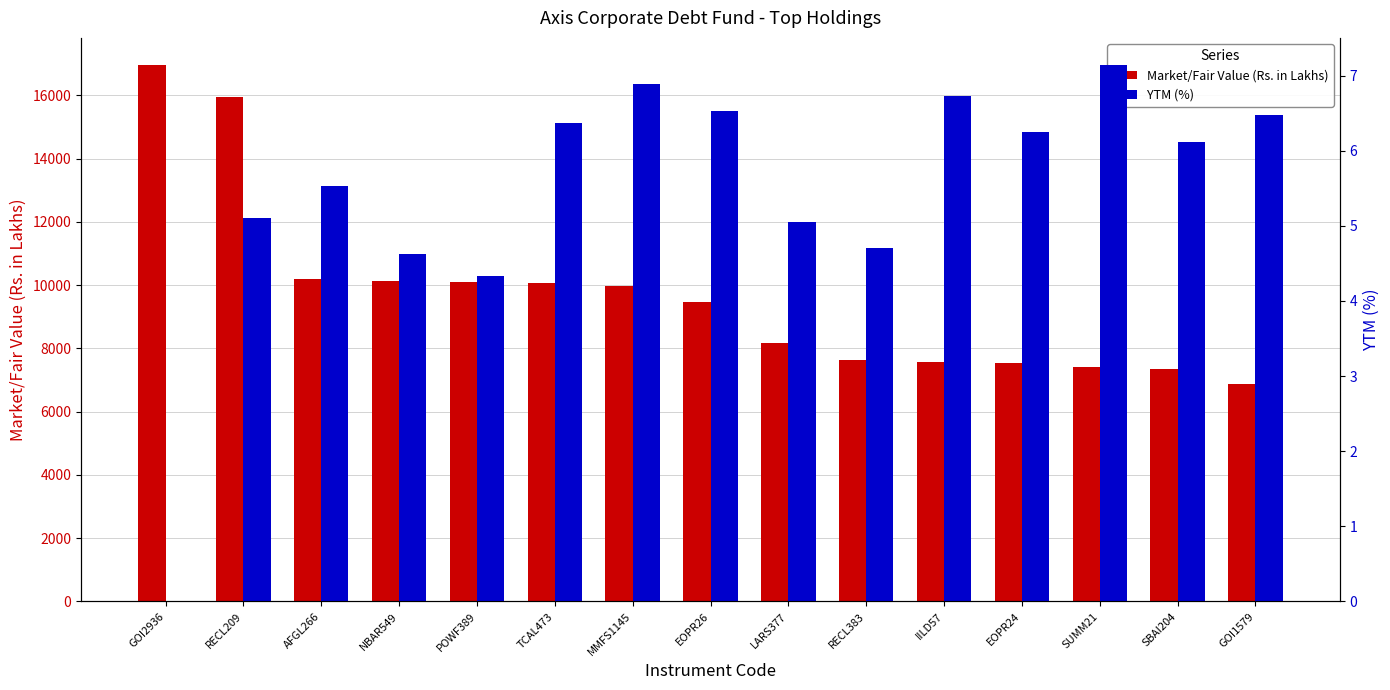

Reading left to right, extract all data points from this chart.

Market/Fair Value (Rs. in Lakhs): 16963.7	15958.5	10206.0	10116.7	10089.5	10079.7	9955.4	9471.9	8176.6	7633.5	7558.0	7536.3	7399.3	7359.8	6886.5
YTM (%): 0.0	5.1	5.5	4.6	4.3	6.4	6.9	6.5	5.1	4.7	6.7	6.3	7.1	6.1	6.5